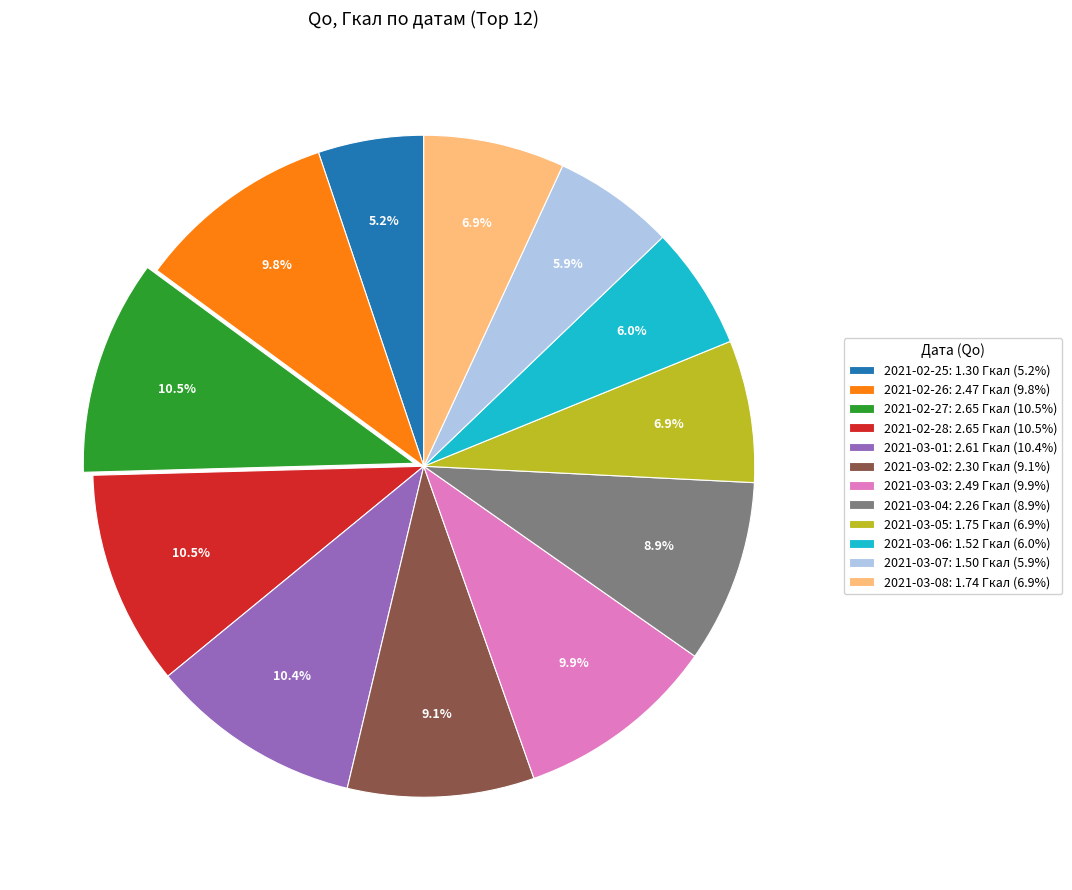

How many slices are in this pie chart?

12